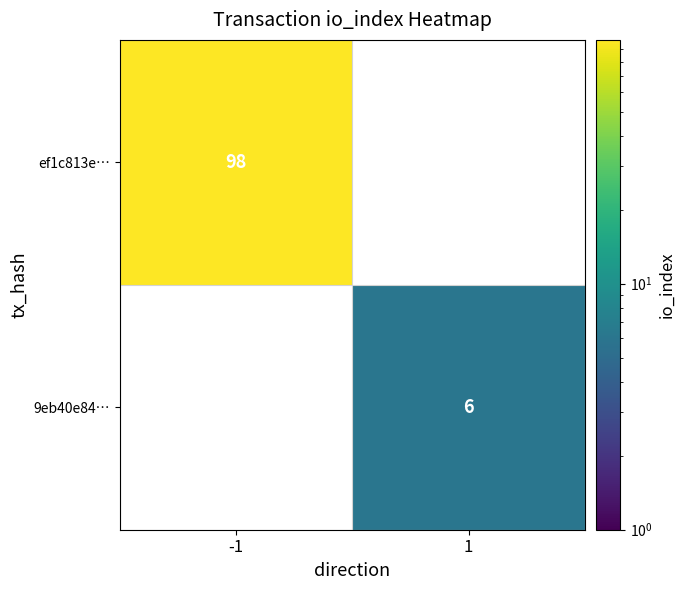

At how many categories does at least one series exceed 11?

1